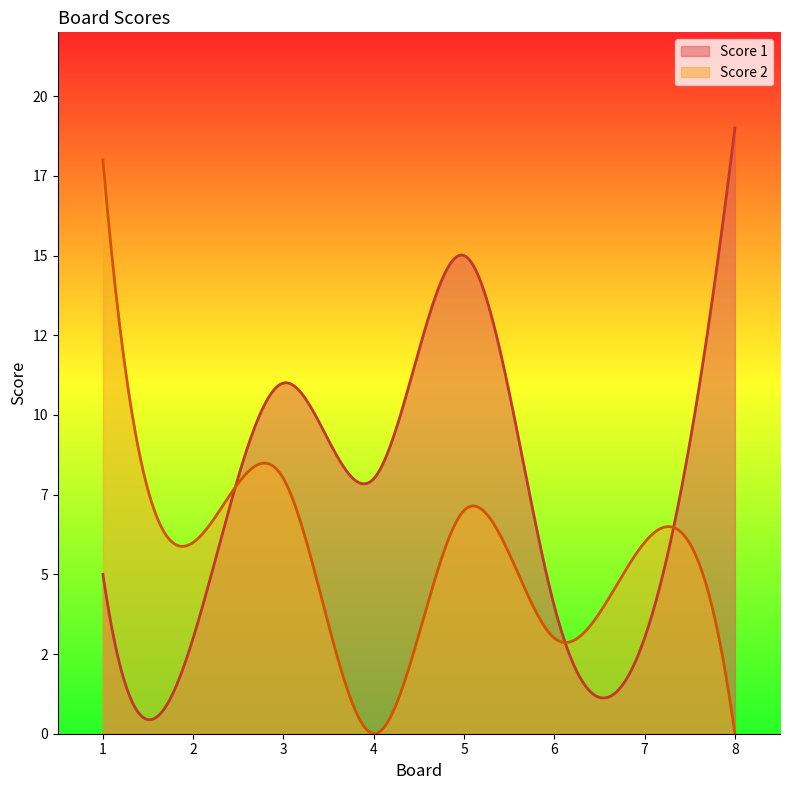

The Score 2 series shows 7 at 4. True or false?

False